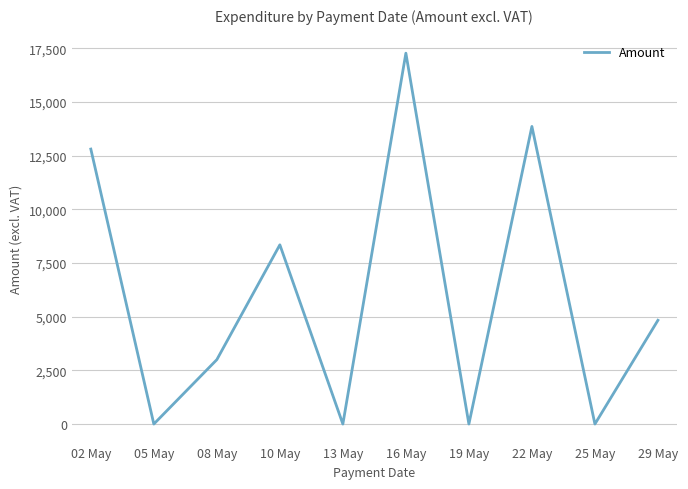

Where is the first local minimum?

05 May